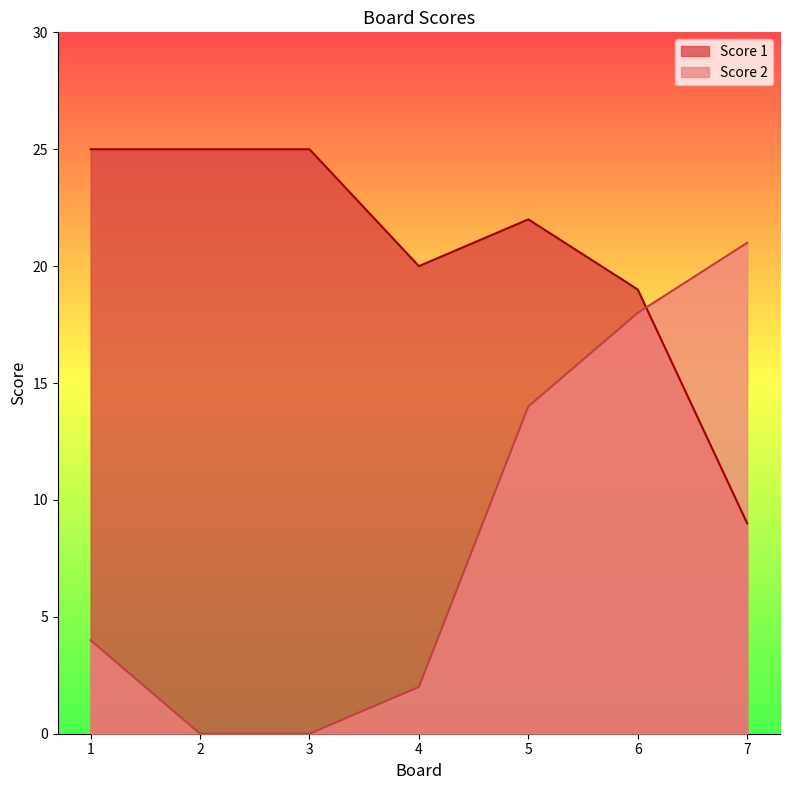

How many values in the Score 2 series are below 4?

3